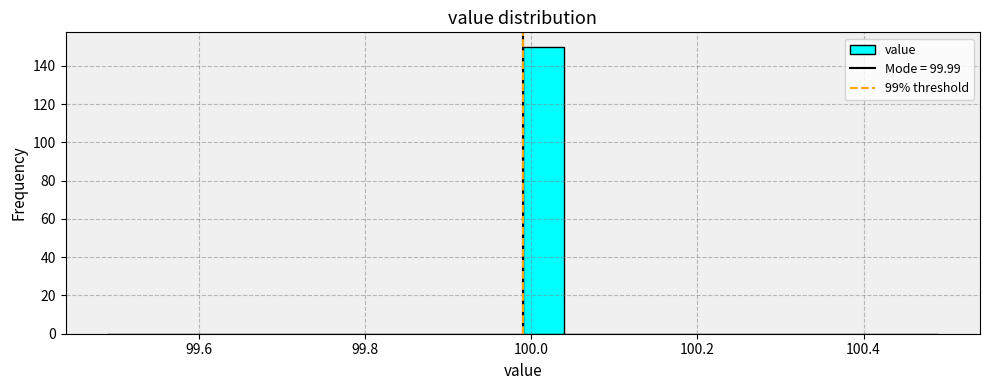

Read against the x-axis, roughly where is the centre of the tallest bar?

100.02